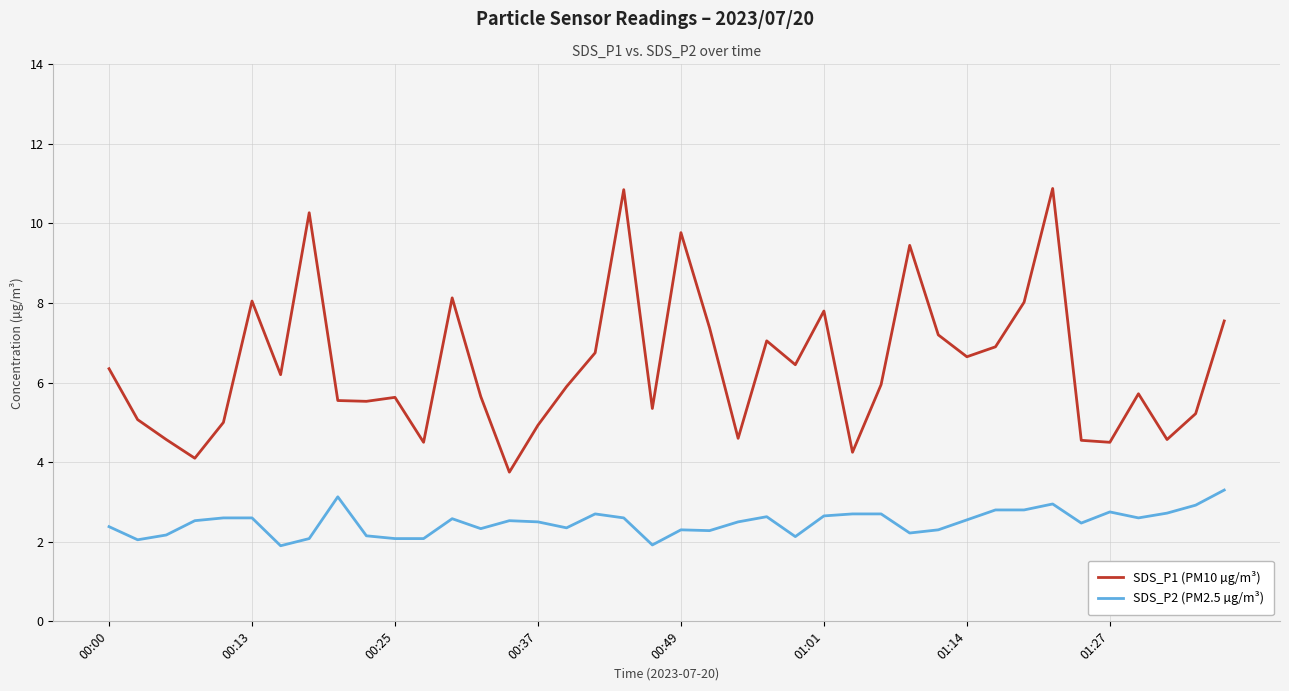

How many distinct data groups are displayed?

2